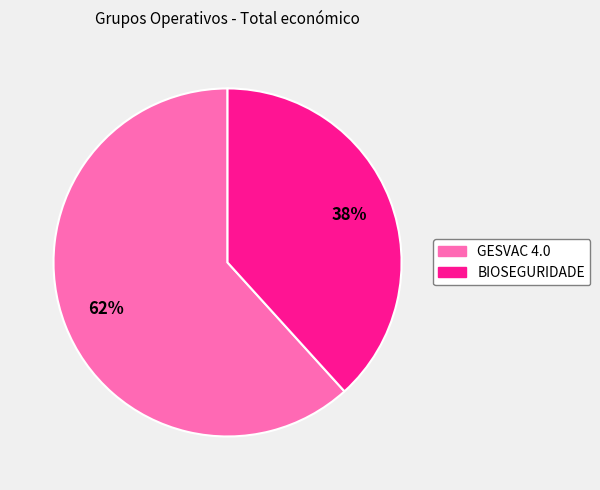

What is the smallest slice in the pie chart?

BIOSEGURIDADE